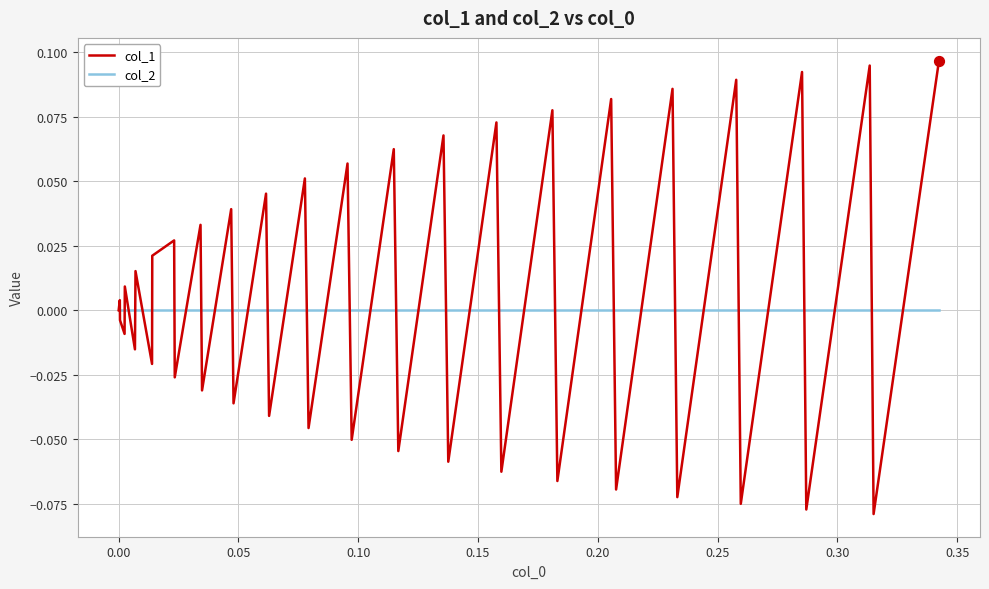

Which series has the widest spread of values?

col_1